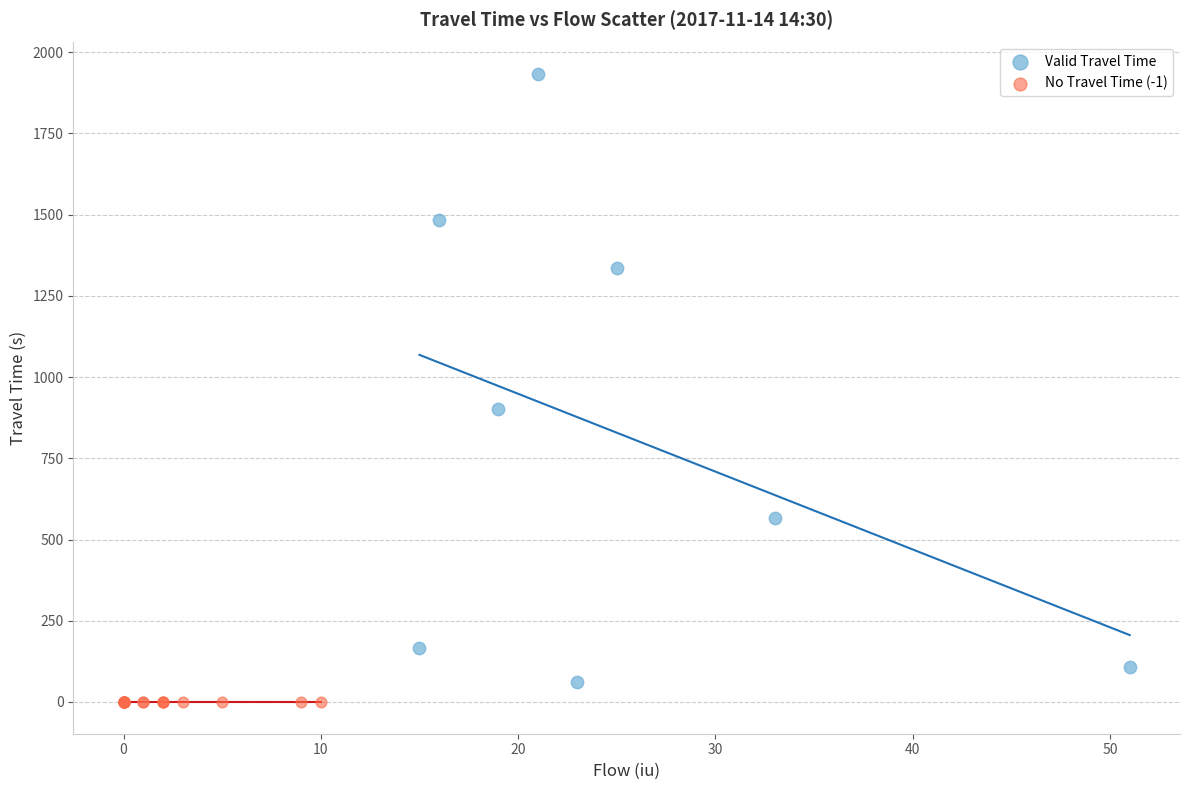

What are all the series names shown in the legend?

Valid Travel Time, No Travel Time (-1)